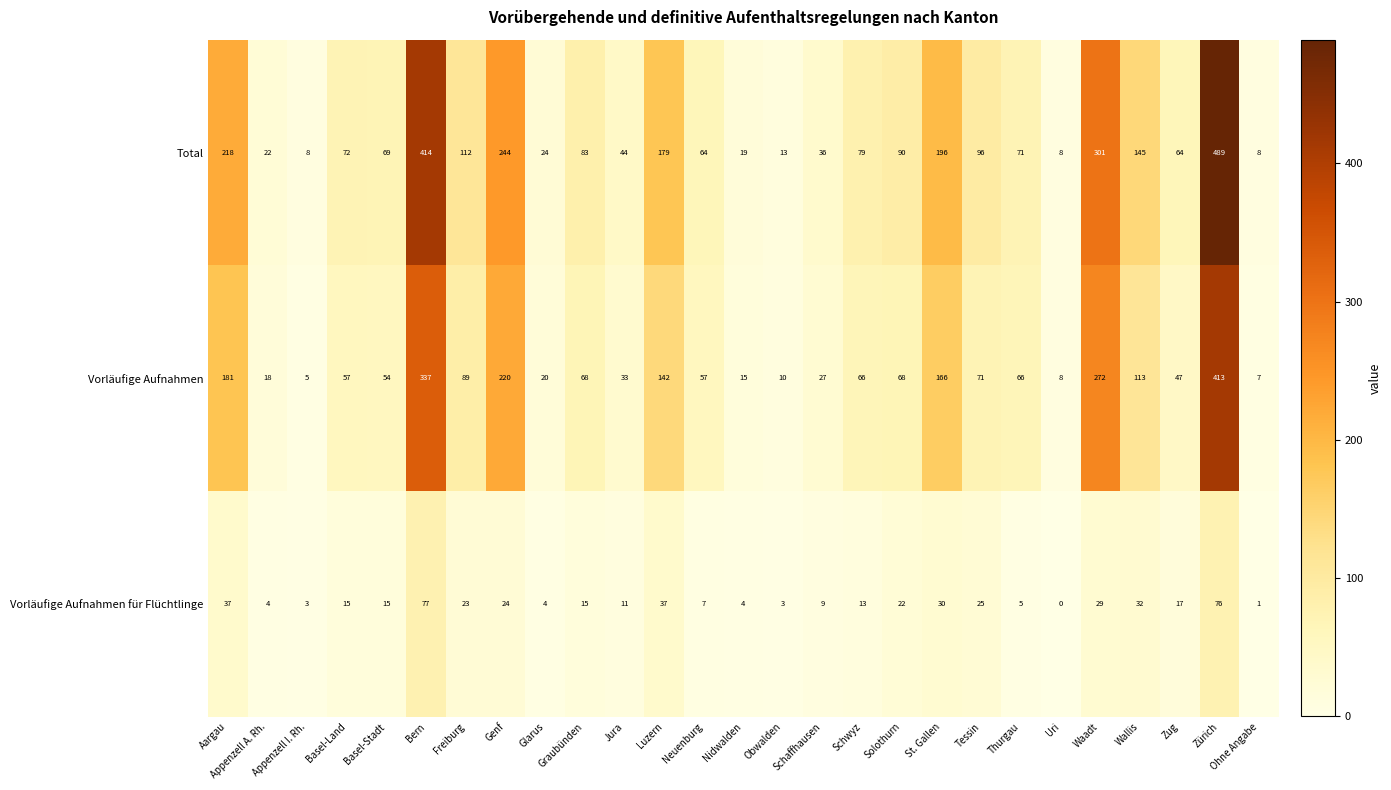

What is the spread (max minus min) of values at Basel-Stadt?

54